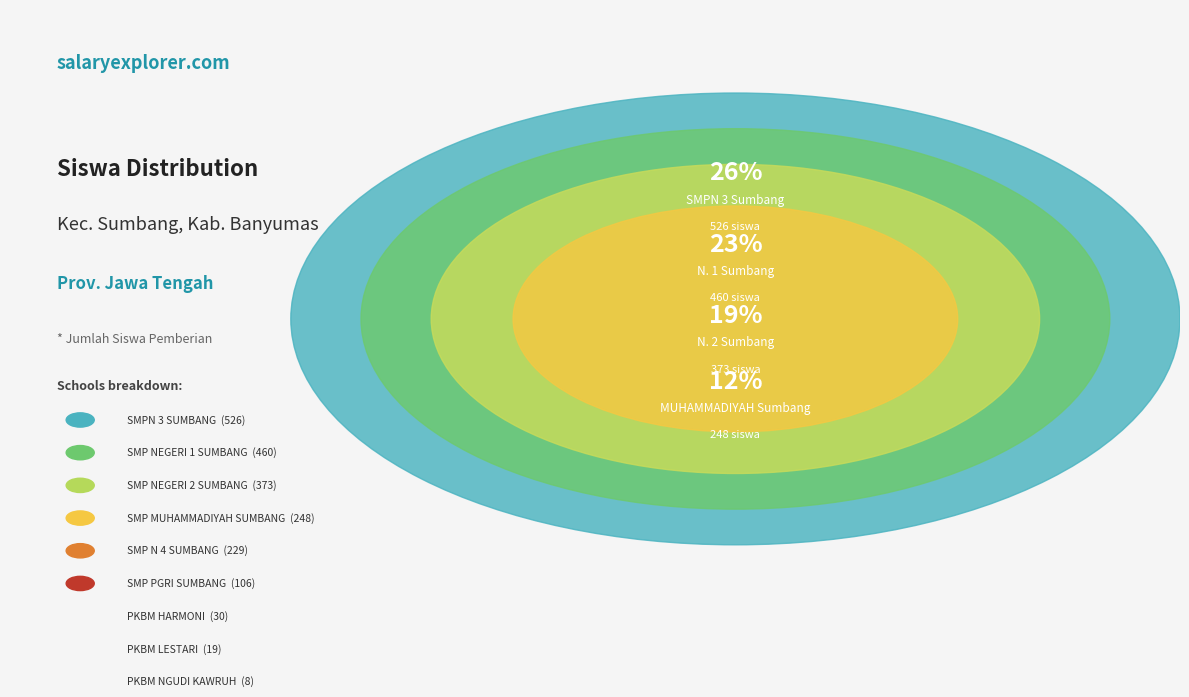

Rank the categories by value from lowest to highest.

PKBM NGUDI KAWRUH, PKBM LESTARI, PKBM HARMONI, SMP PGRI SUMBANG, SMP N 4 SUMBANG, SMP MUHAMMADIYAH SUMBANG, SMP NEGERI 2 SUMBANG, SMP NEGERI 1 SUMBANG, SMPN 3 SUMBANG